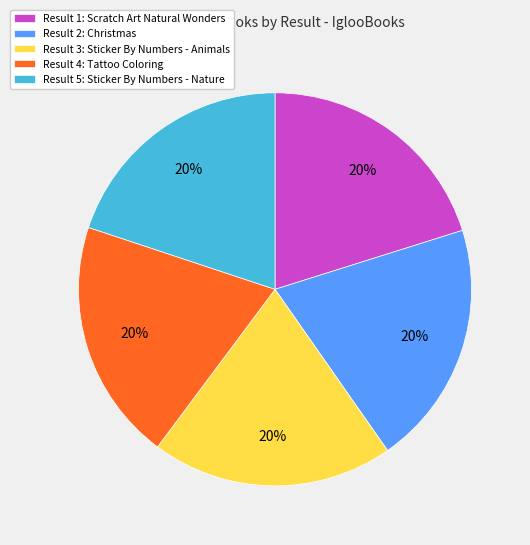

To the nearest percent, what portion does Result 5: Sticker By Numbers - Nature represent?

20%